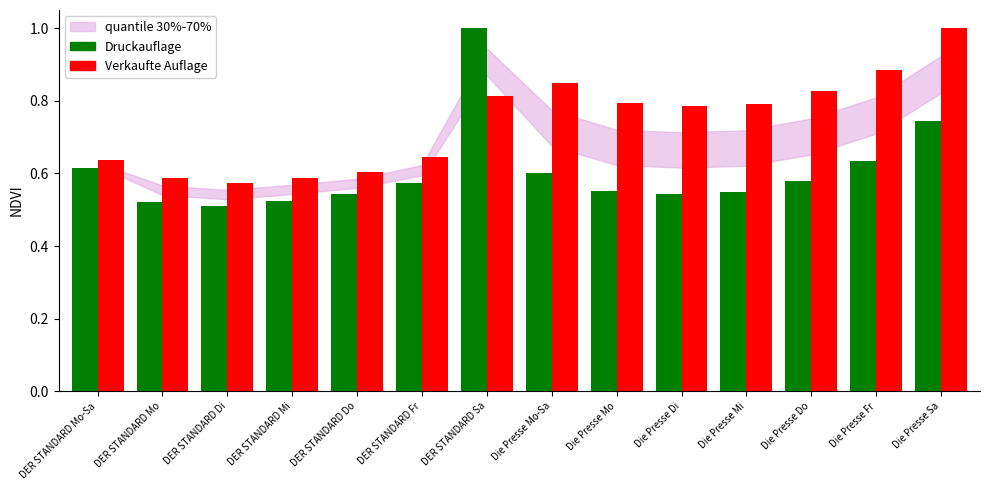

What position from the left is Die Presse Mi?

11